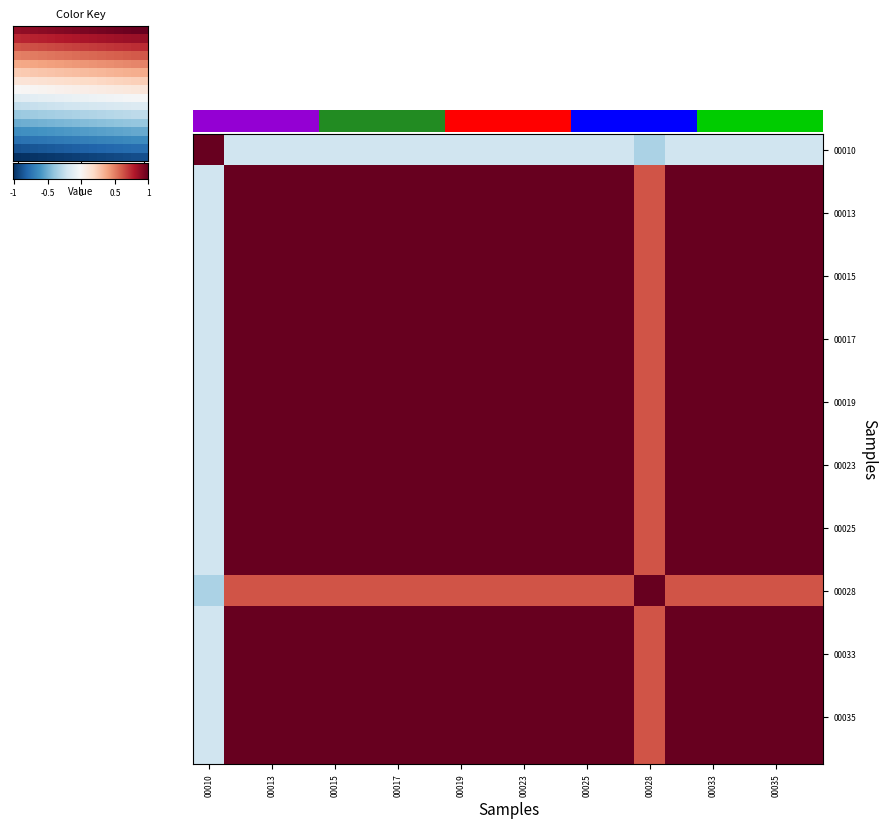

Between 19 and 11, which is larger?

19